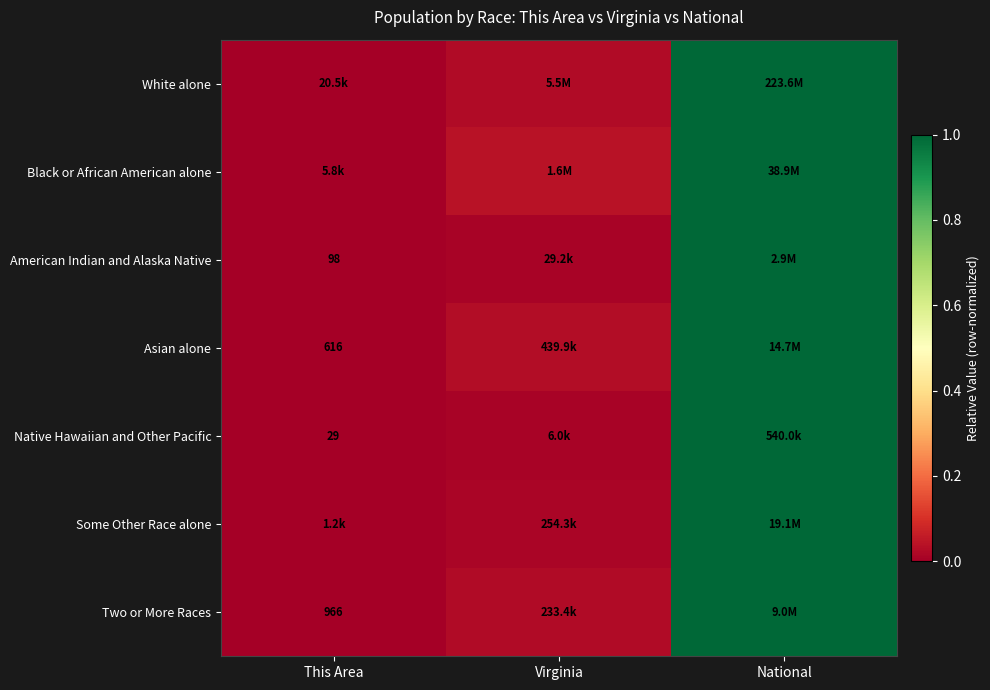

Which series has the largest range (max minus min)?

White alone